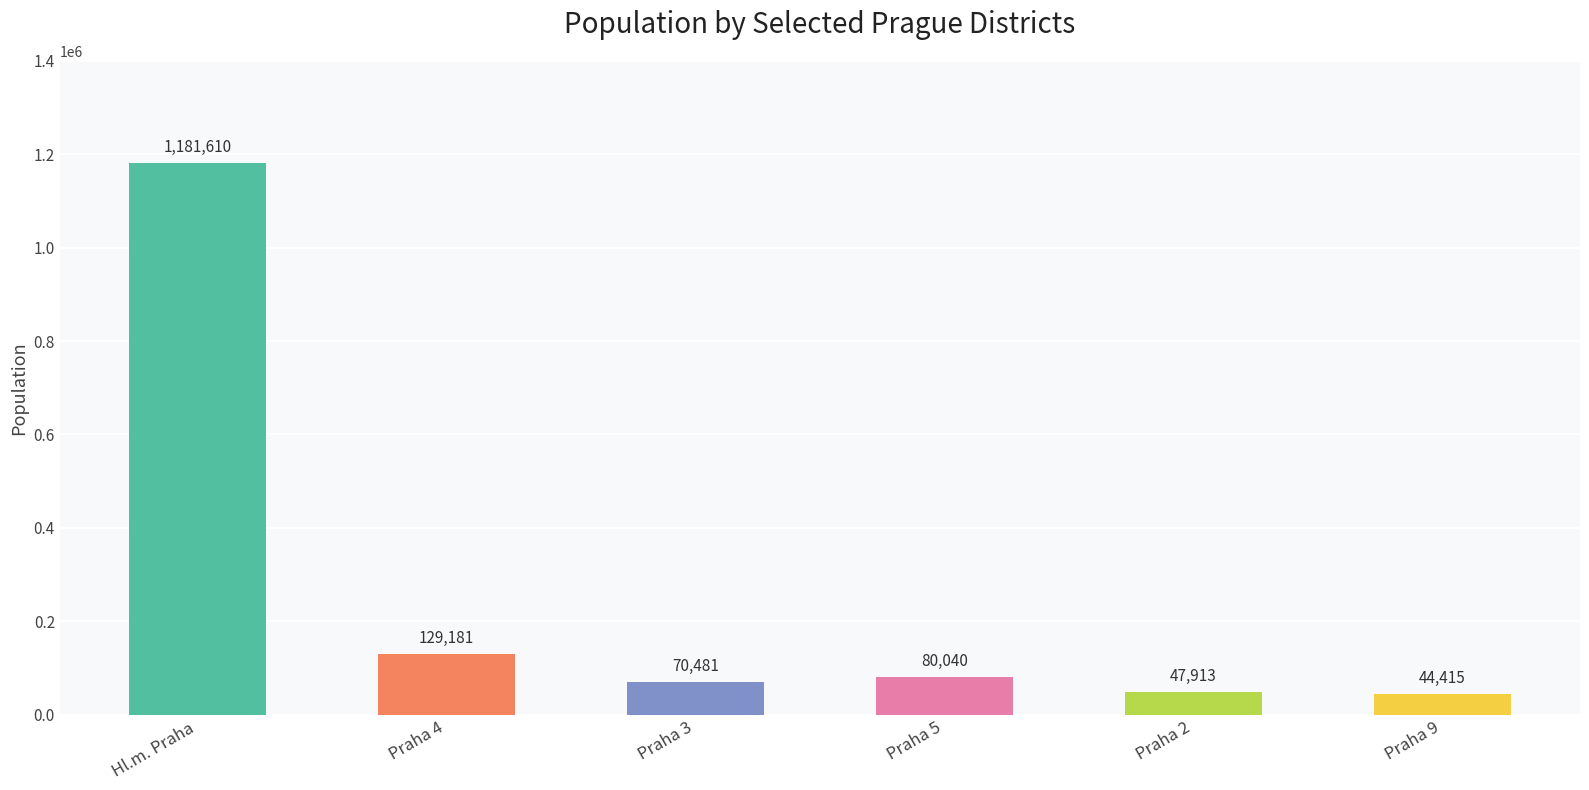

Rank the categories by value from highest to lowest.

Hl.m. Praha, Praha 4, Praha 5, Praha 3, Praha 2, Praha 9